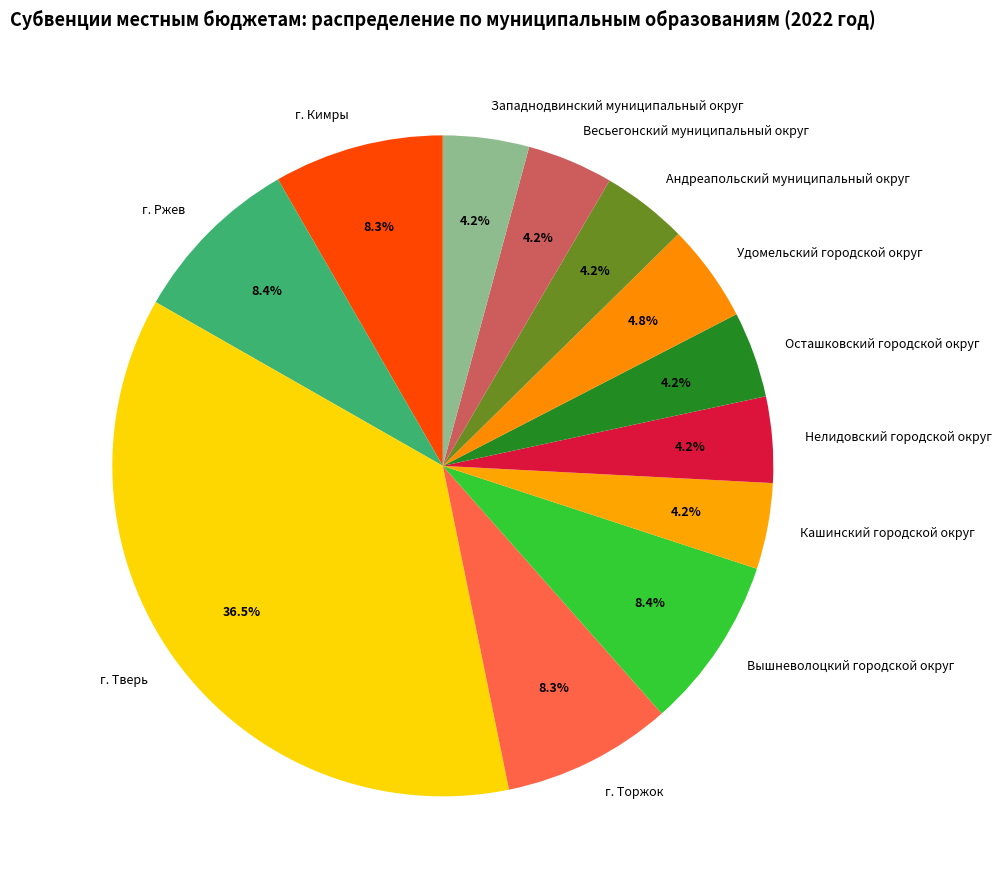

How many slices are in this pie chart?

12